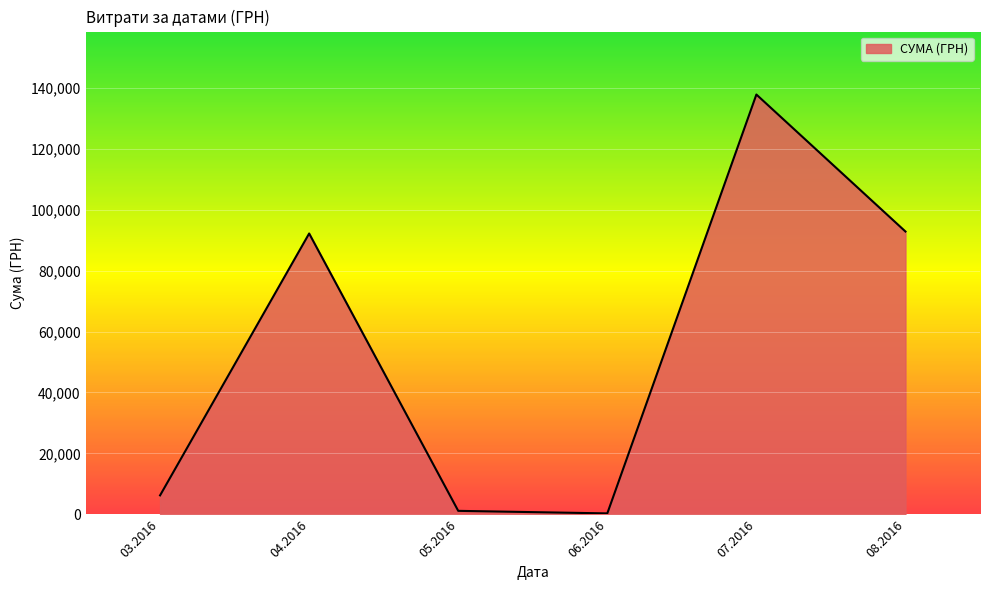

What is the difference between the second highest and second lowest values?

91722.6